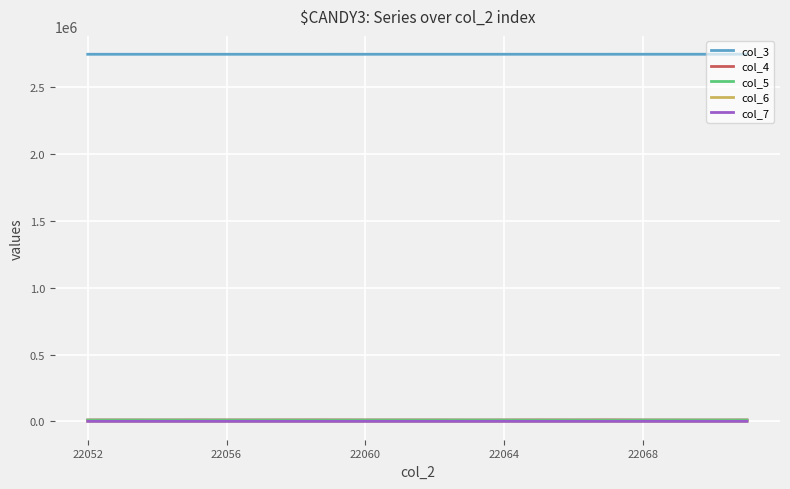

In col_5, how many points are lower than both neighbors (excluding endpoints)?

5